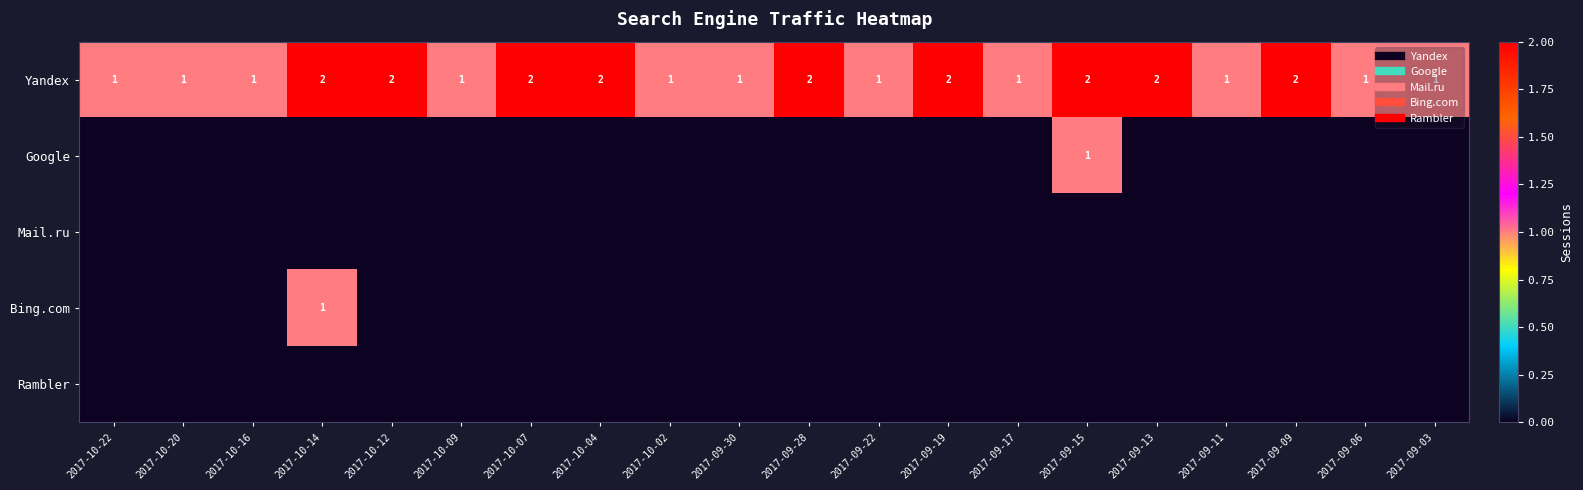

True or false: Bing.com has a value of 0 at 2017-10-04.

True